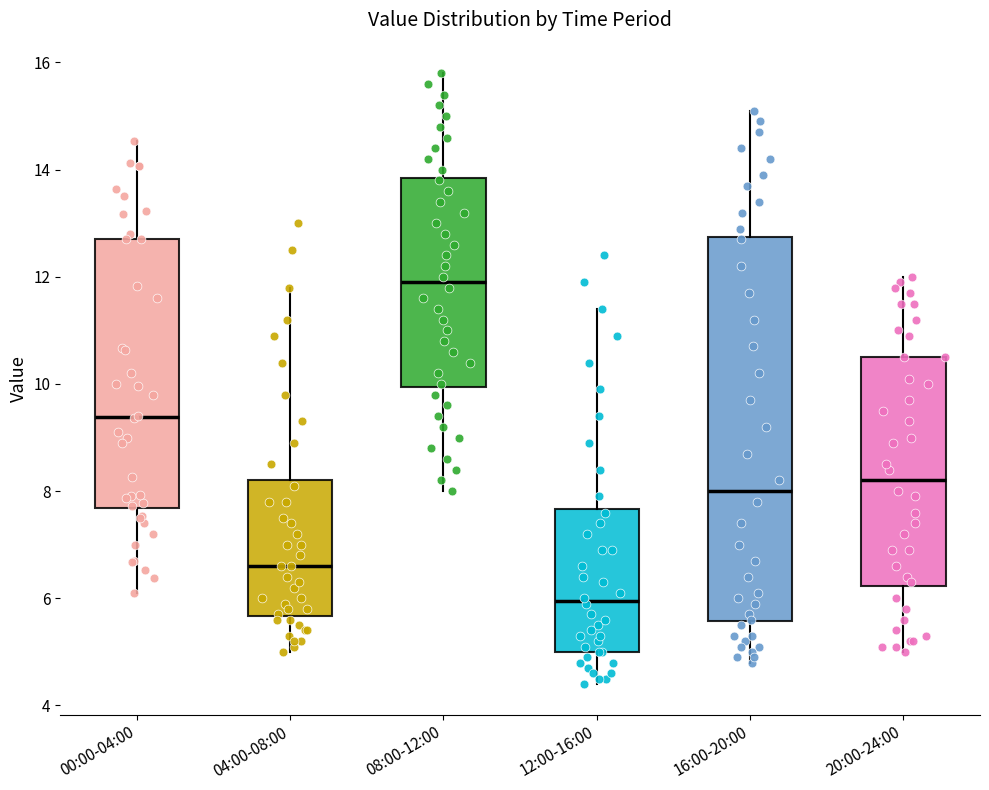

Comparing the boxes themselves (not the whiskers), which one is the tallest?

16:00-20:00